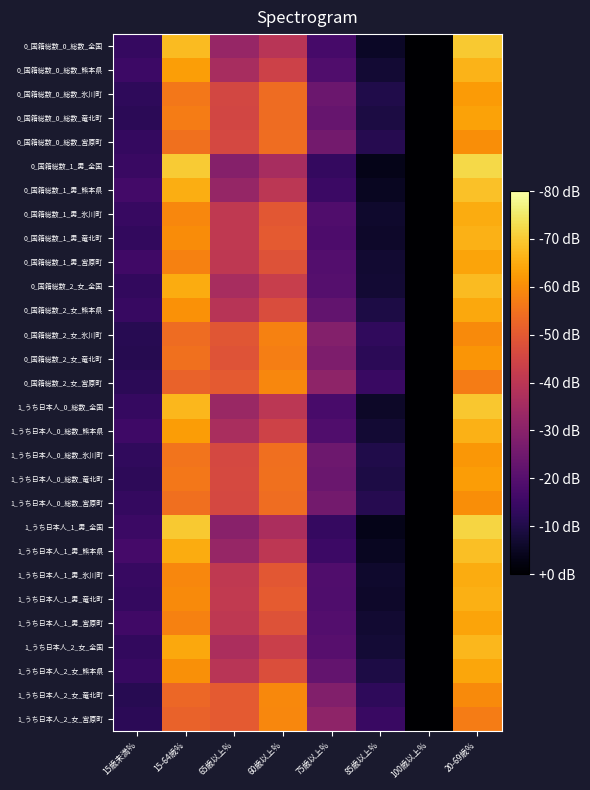

Which has a higher value, 20-69歳% or 60歳以上%?

20-69歳%